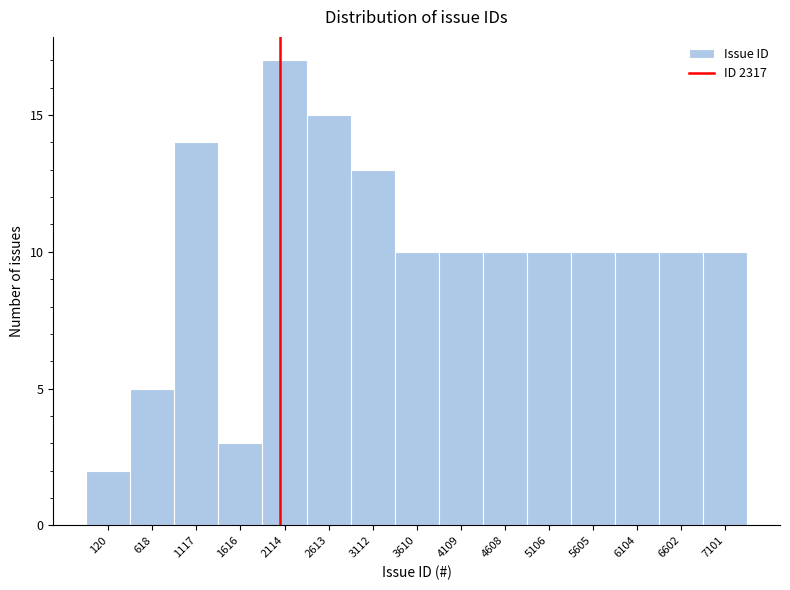

Reading left to right, list all the values displayed in this chart.

2	5	14	3	17	15	13	10	10	10	10	10	10	10	10